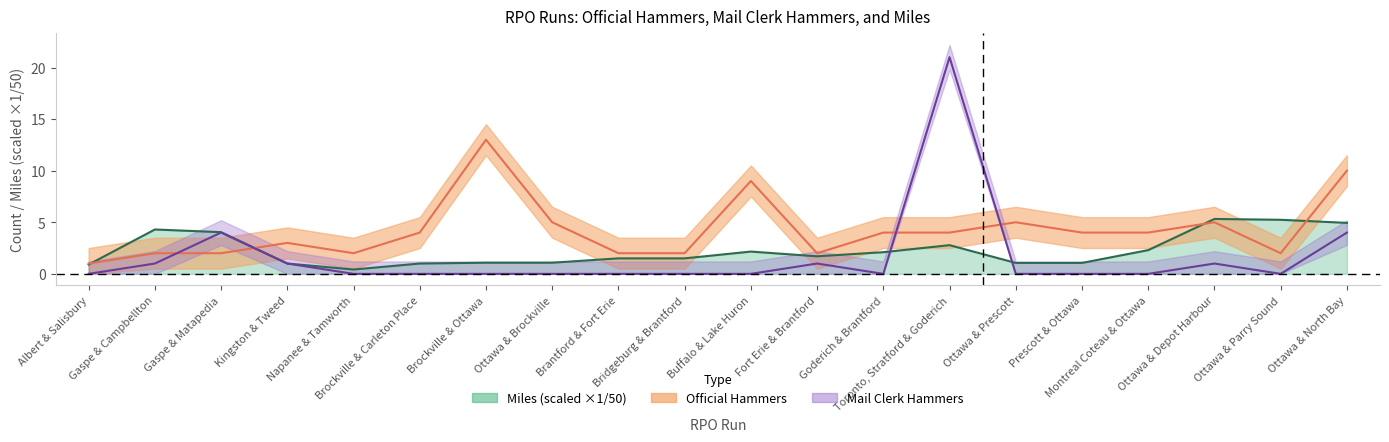

What is the value of the miles point at the 5th from the left?

0.4